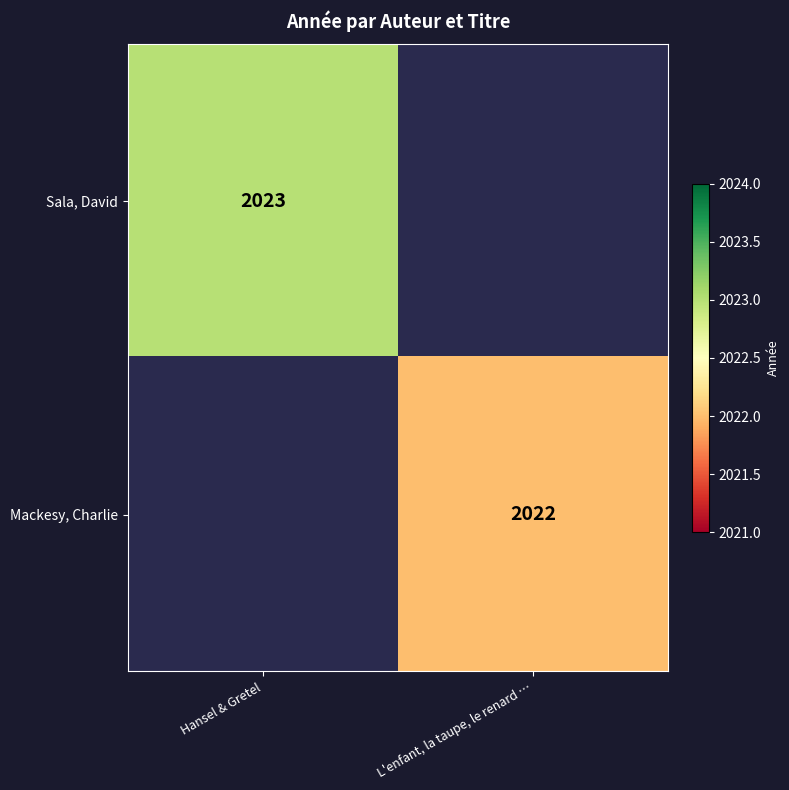

The Mackesy, Charlie series shows 2022 at L'enfant, la taupe, le renard …. True or false?

True